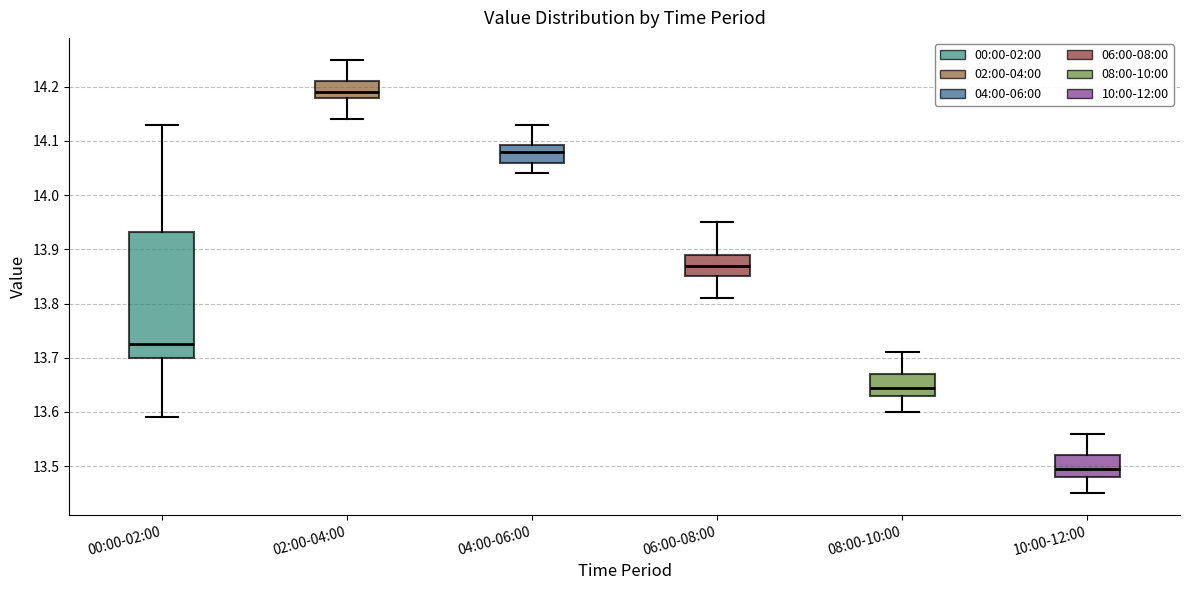

Reading left to right, read every box against the y-axis: the position of its median line, the range the box covers, and the ends of its whiskers. The values are not printed on the chart, so give them approximately, as read against the axis.

00:00-02:00: median 13.73, box 13.70 to 13.93, whiskers 13.59 to 14.13
02:00-04:00: median 14.19, box 14.18 to 14.21, whiskers 14.14 to 14.25
04:00-06:00: median 14.08, box 14.06 to 14.09, whiskers 14.04 to 14.13
06:00-08:00: median 13.87, box 13.85 to 13.89, whiskers 13.81 to 13.95
08:00-10:00: median 13.65, box 13.63 to 13.67, whiskers 13.60 to 13.71
10:00-12:00: median 13.50, box 13.48 to 13.52, whiskers 13.45 to 13.56